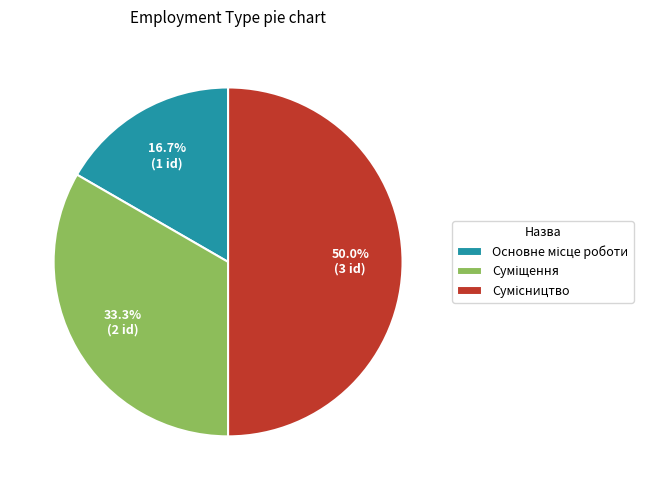

What is the change in value from Суміщення to Сумісництво?

+1